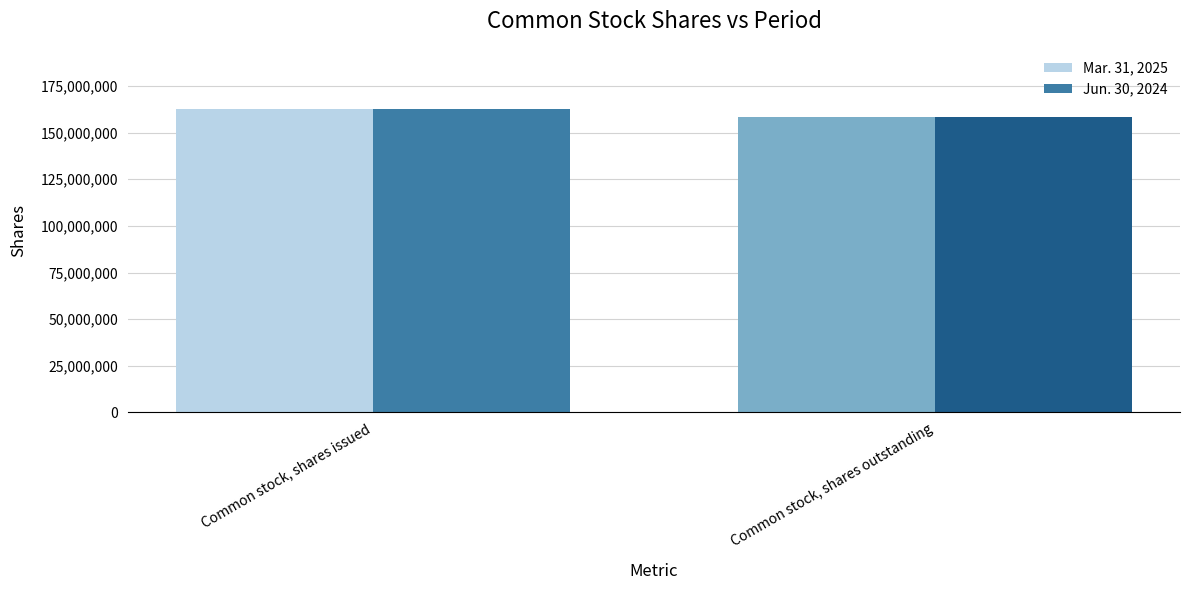

Rank the categories by Jun. 30, 2024 value from lowest to highest.

Common stock, shares outstanding, Common stock, shares issued